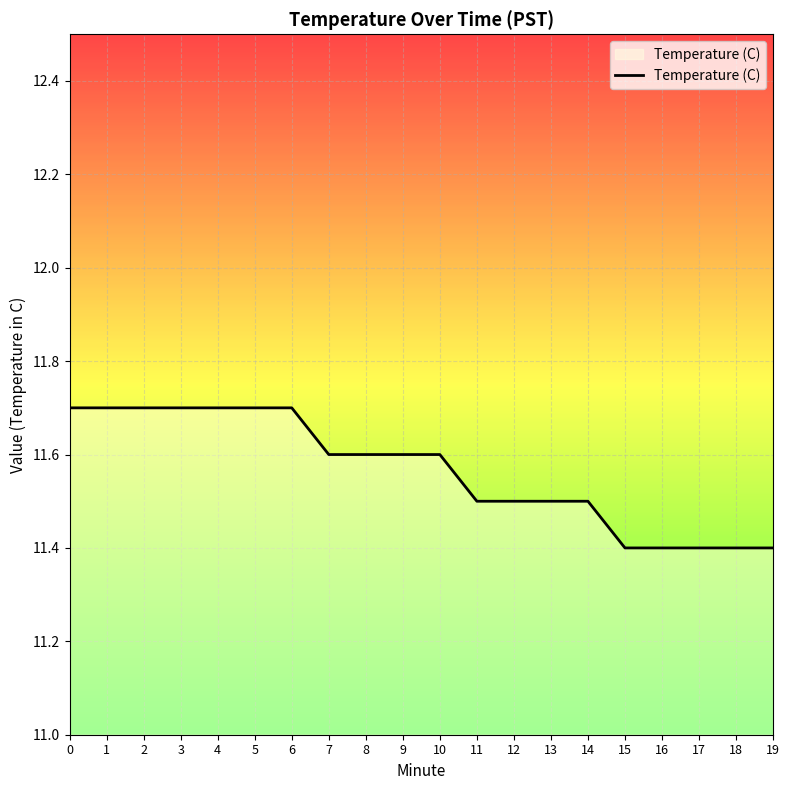

What is the difference between the maximum and minimum values?

0.3